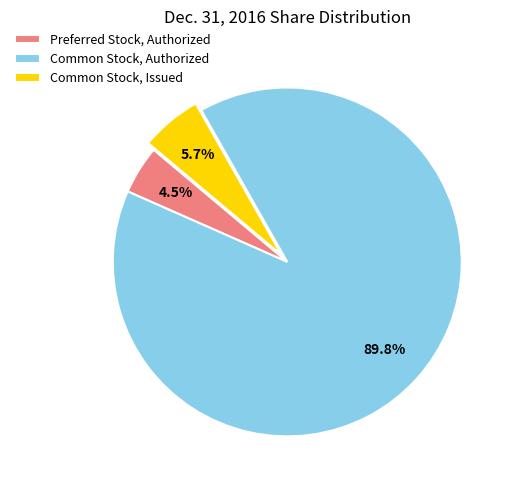

To the nearest percent, what is the difference between the largest and smallest slice percentages?

85%